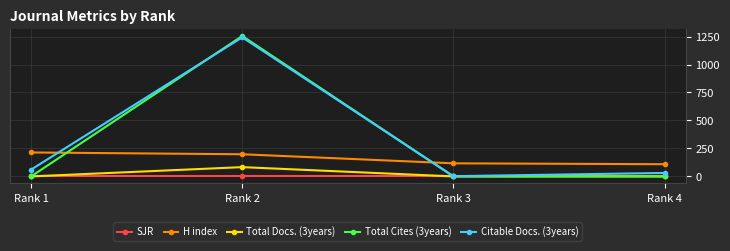

What is the value of the Citable Docs. (3years) point at the 4th from the left?

31